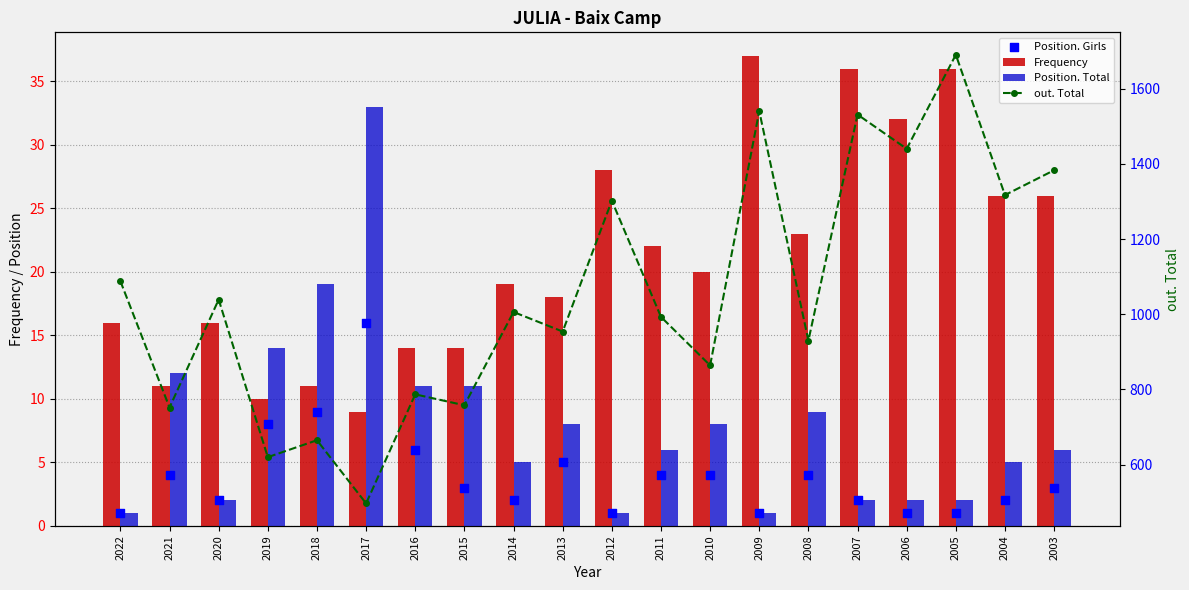

At how many categories does at least one series exceed 1207?

7